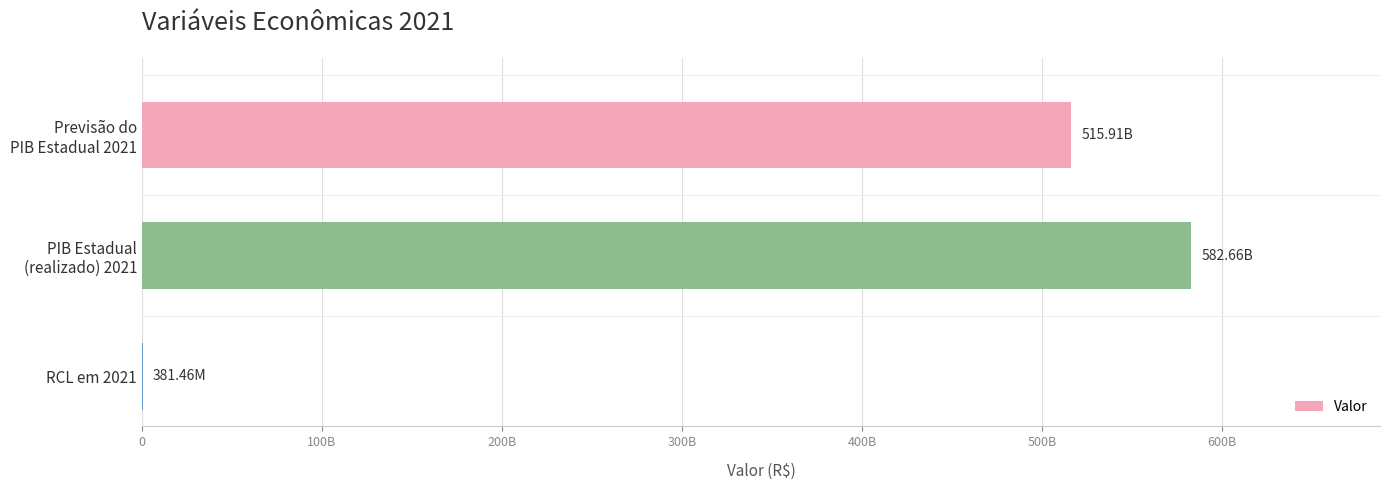

Are the bars horizontal?

Yes